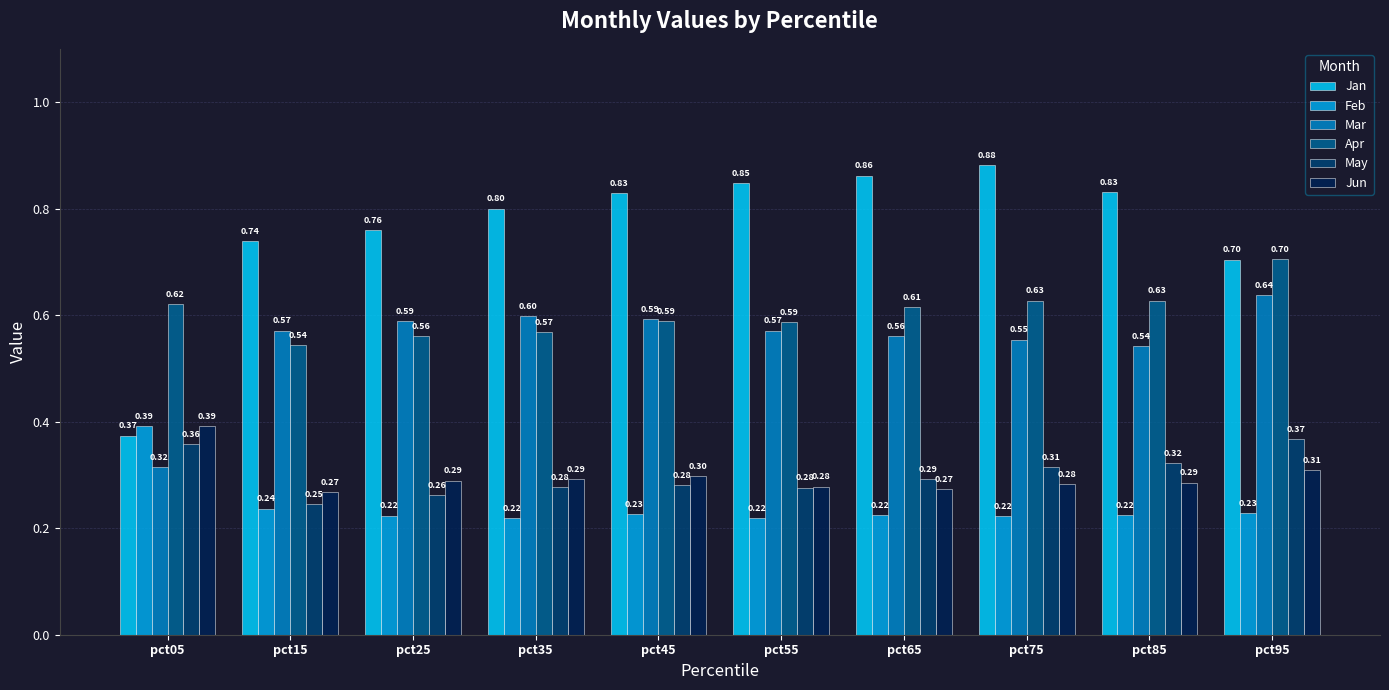

What are all the series names shown in the legend?

Jan, Feb, Mar, Apr, May, Jun